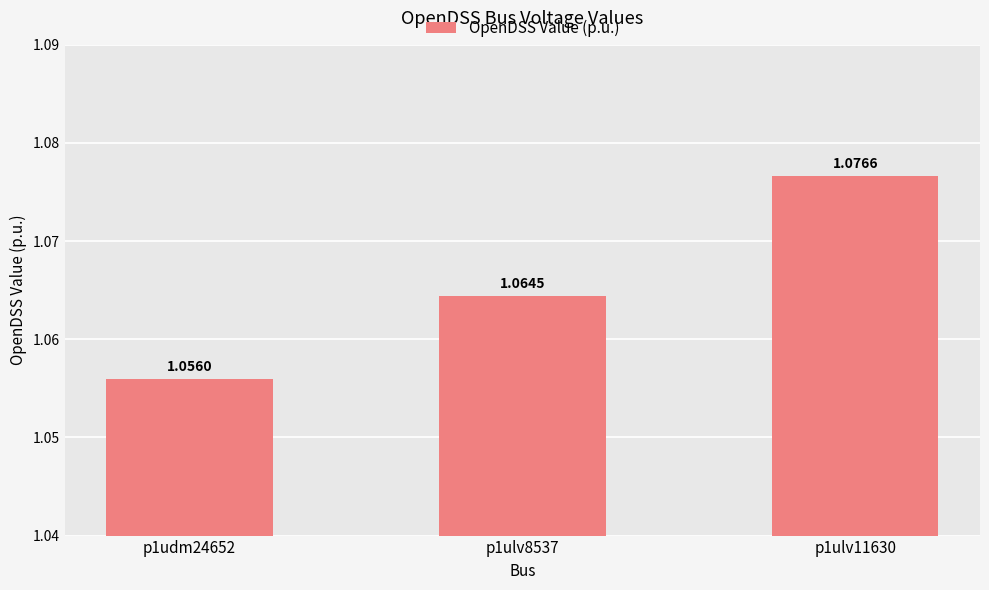

At which label is the value closest to 1?

p1udm24652